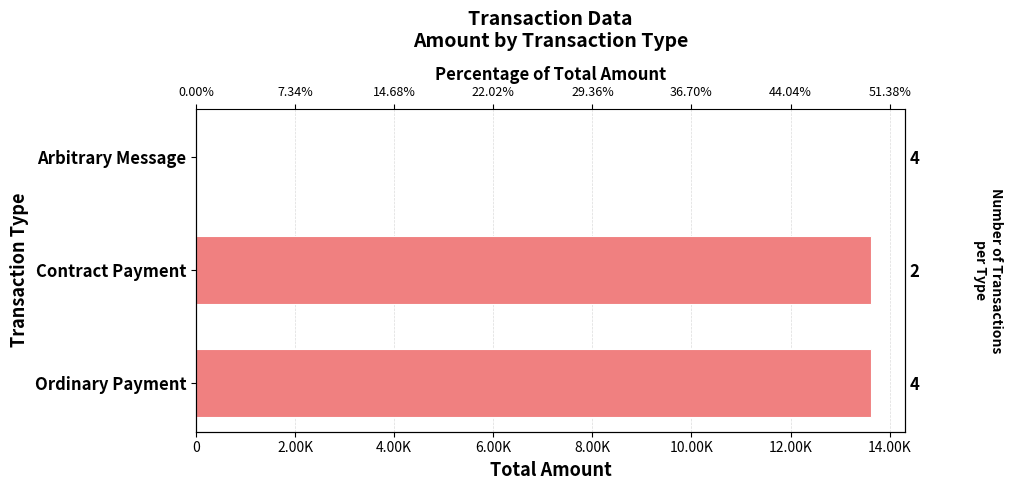

What is the average value?

9083.5